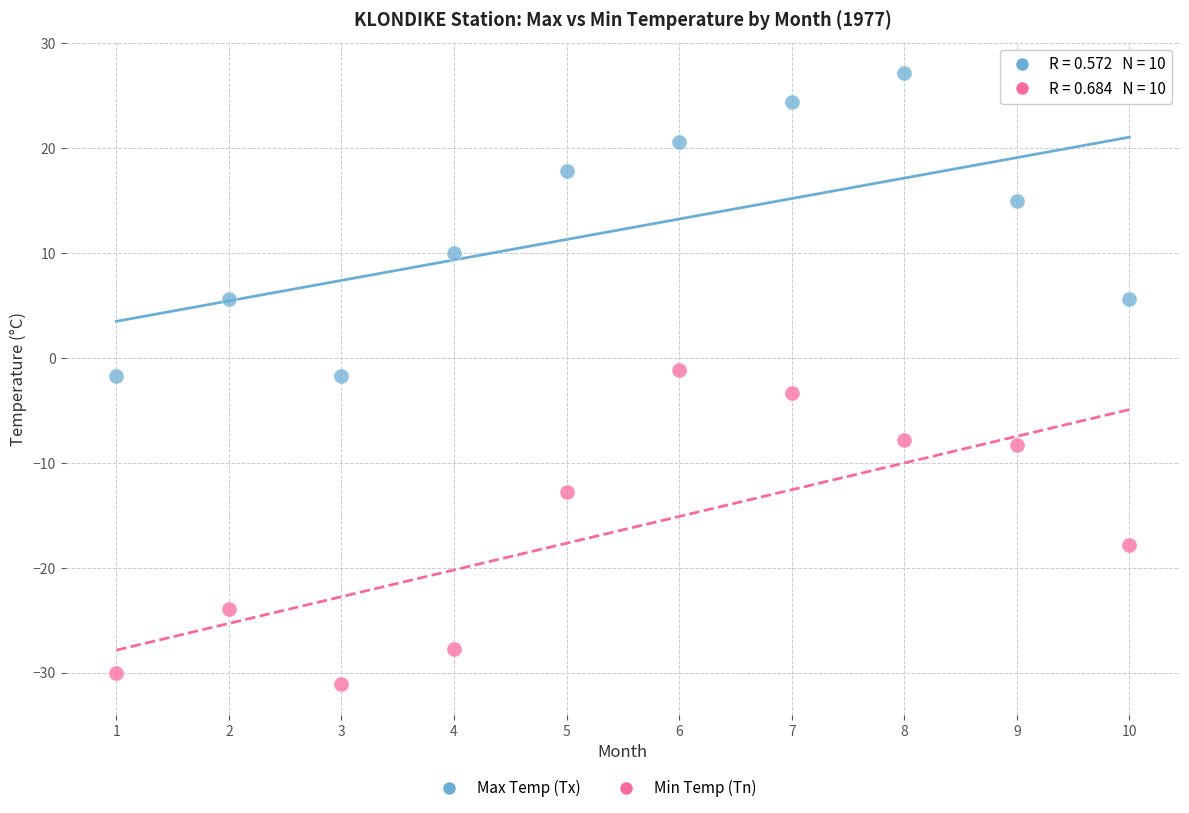

Across all data points, what is the range of Y values (max minus min)?

58.3